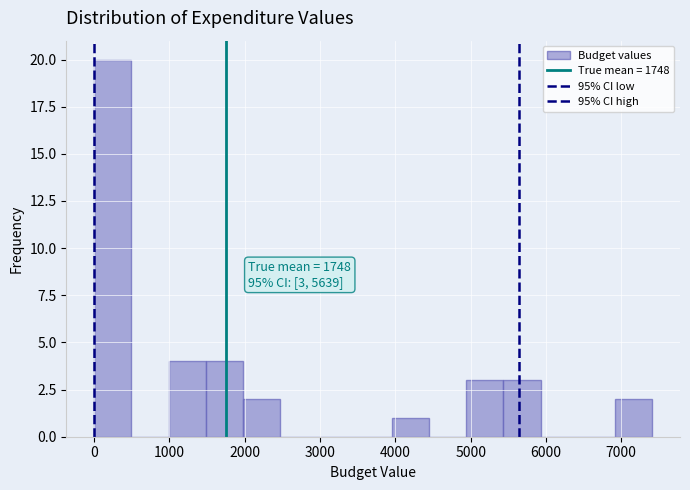

Which range on the x-axis has the tallest bar?

0 to 500